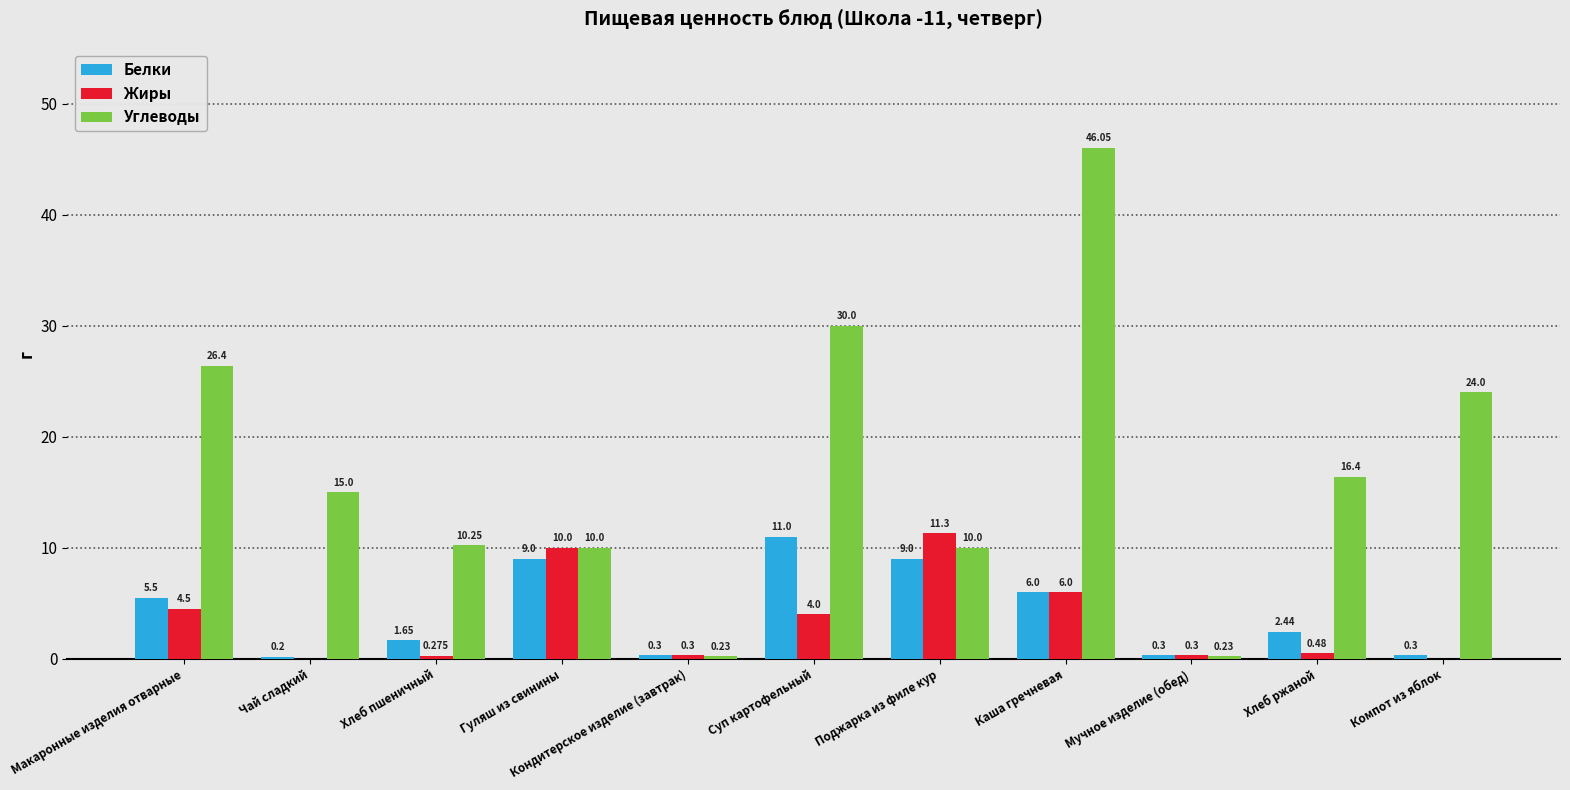

How many categories are shown in the chart?

11